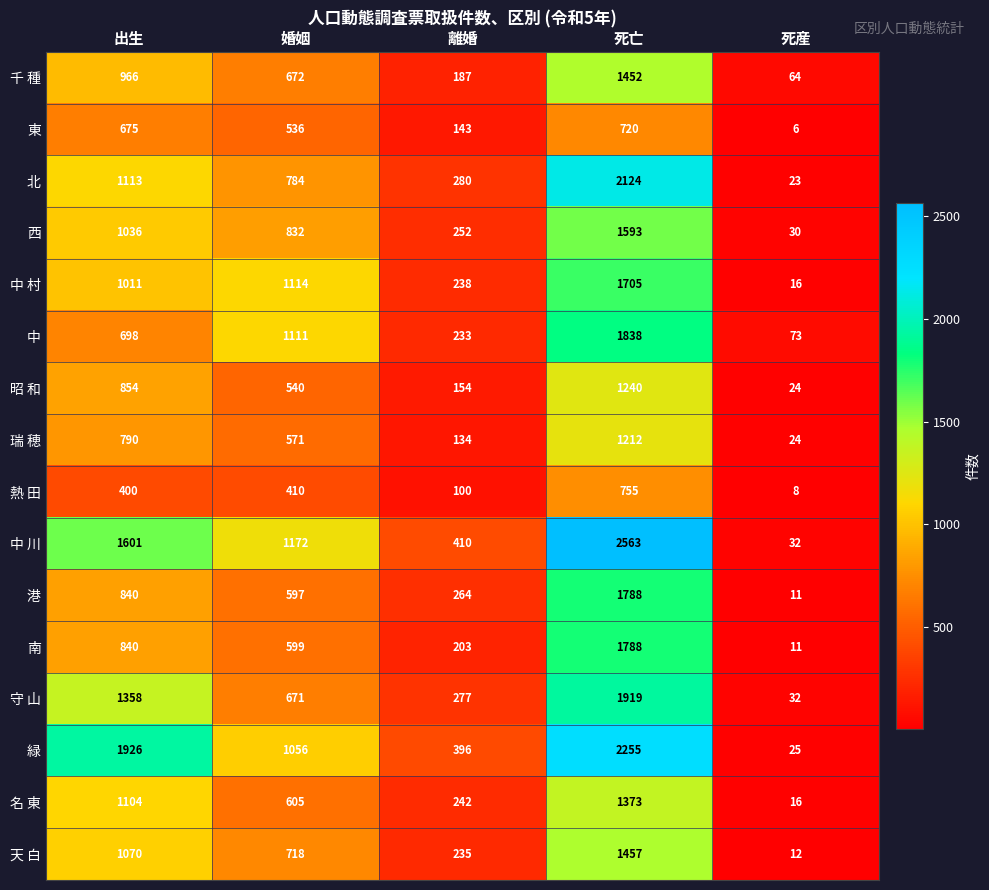

What is the greatest value displayed?

2563